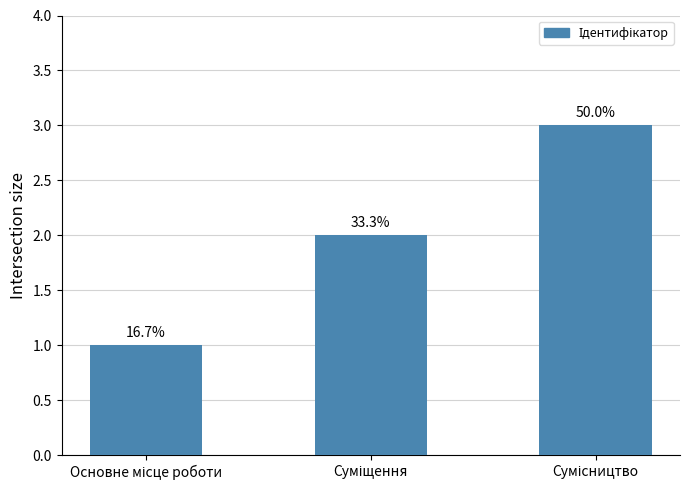

Reading left to right, extract all data points from this chart.

1	2	3